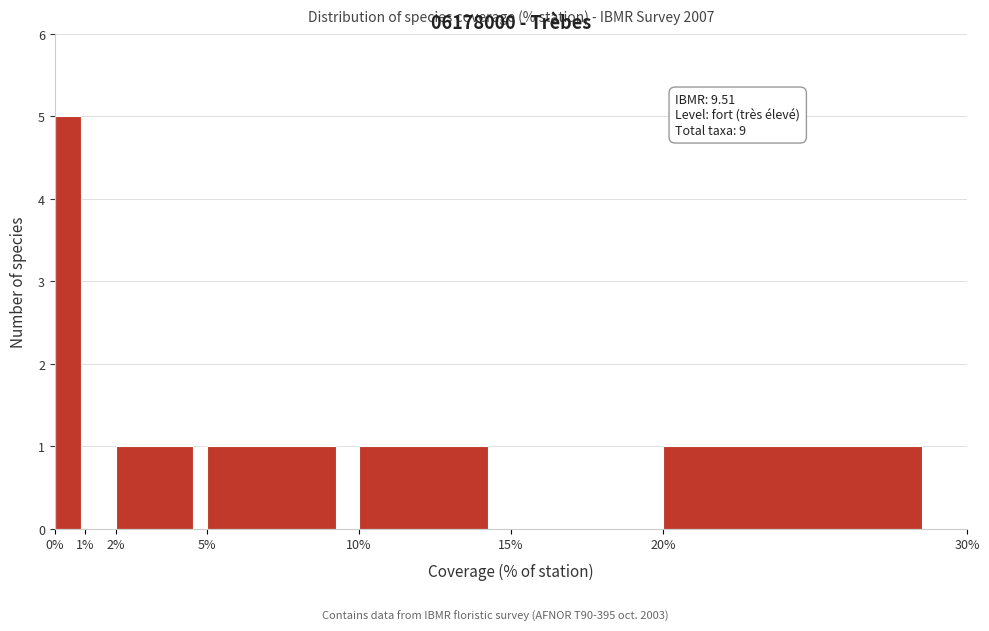

Which range on the x-axis has the tallest bar?

0% to 1%